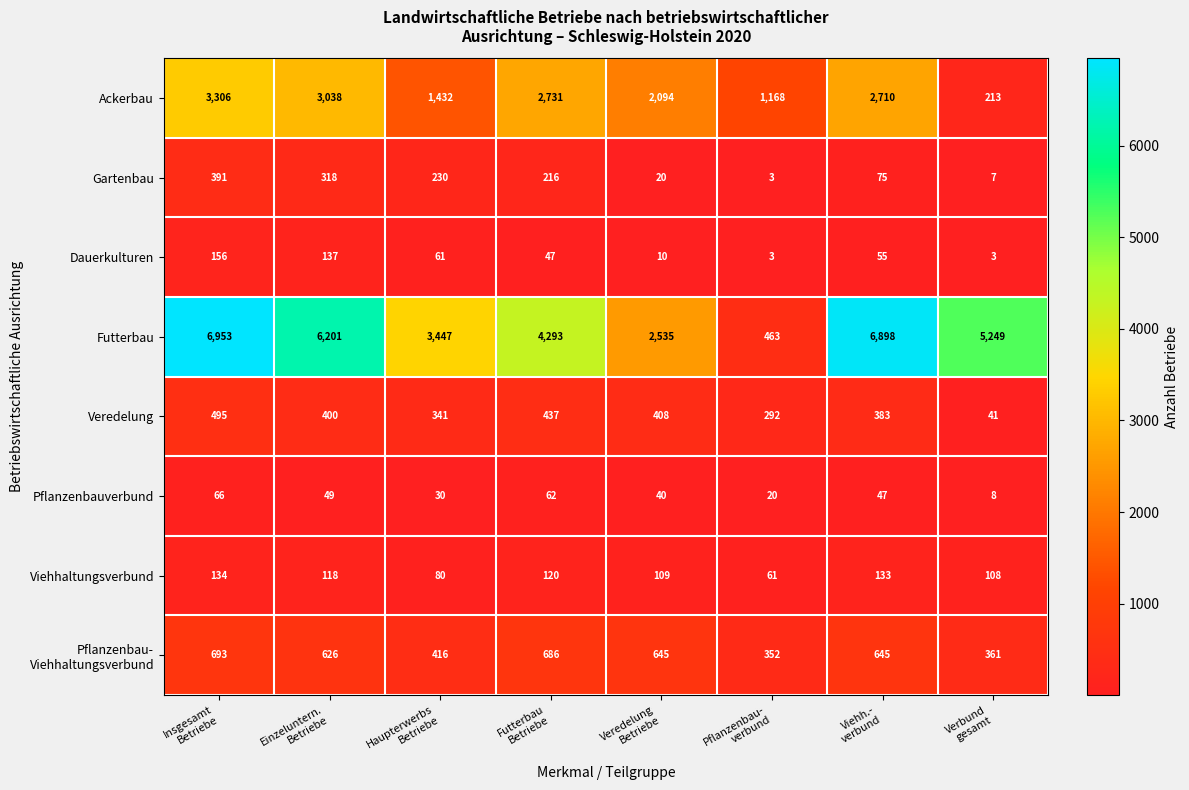

Which category has the highest value across all series?

Insgesamt
Betriebe